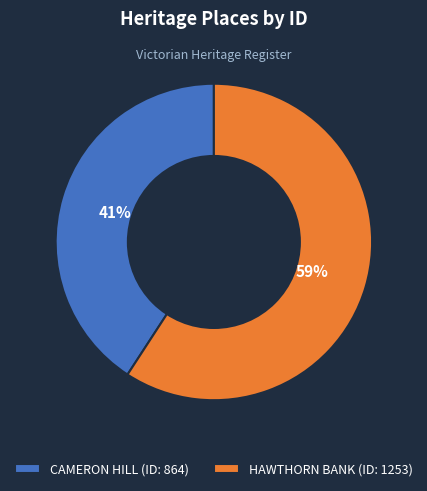

What is the ratio of the value at CAMERON HILL (ID: 864) to the value at HAWTHORN BANK (ID: 1253)?

0.7